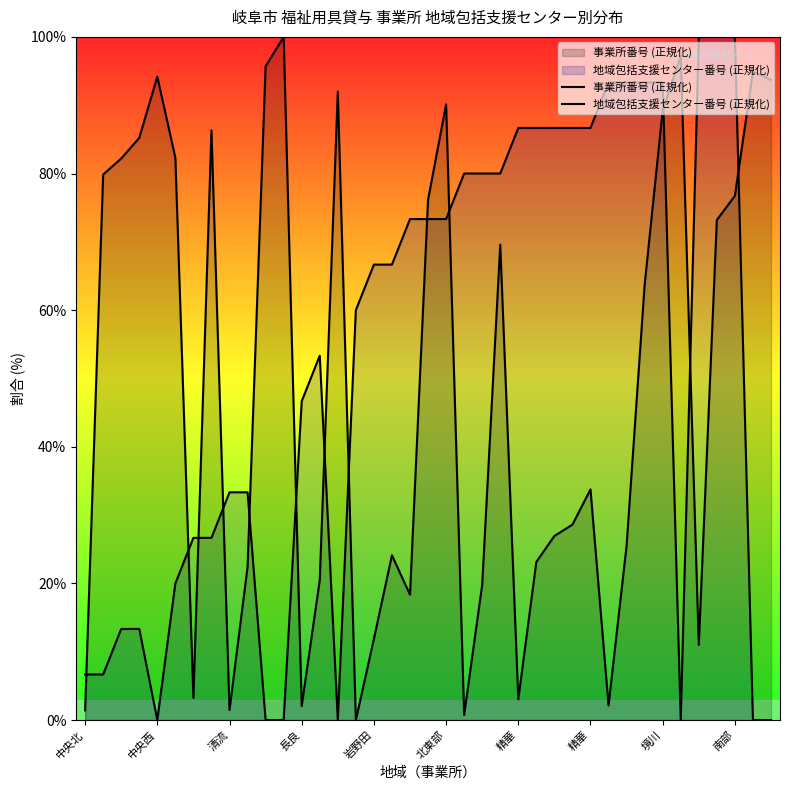

What is the value of the 地域包括支援センター番号 (正規化) point at the 31st from the left?

93.3